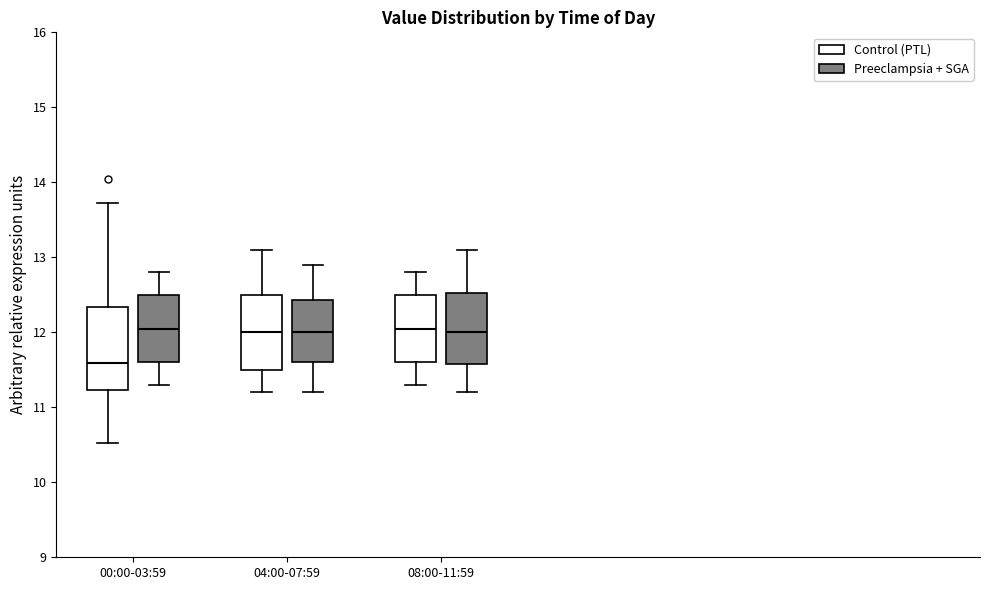

Where is the lower edge of the box for 04:00-07:59 (Control (PTL)) on the y-axis? The values are not printed on the chart, so give them approximately, as read against the axis.

11.5